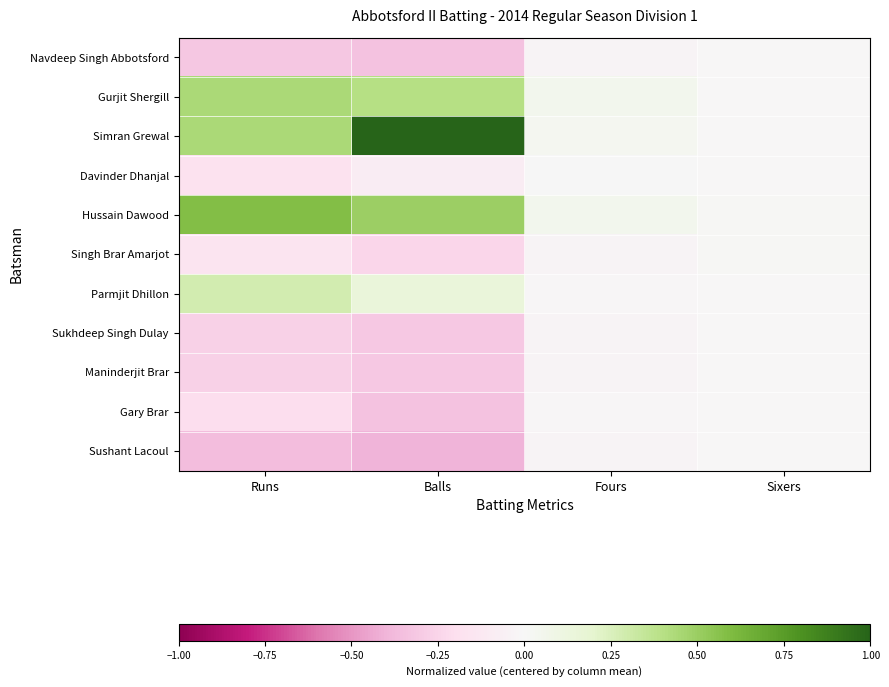

At which category does the chart reach its peak across all series?

Balls